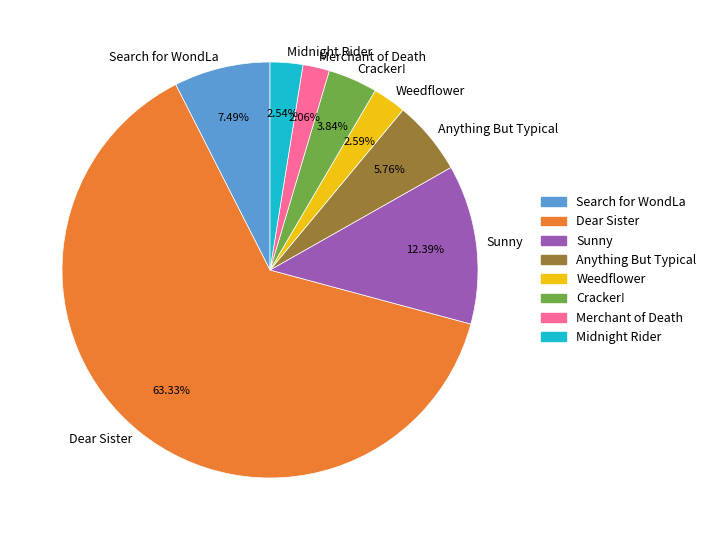

Does any single category account for the majority?

Yes